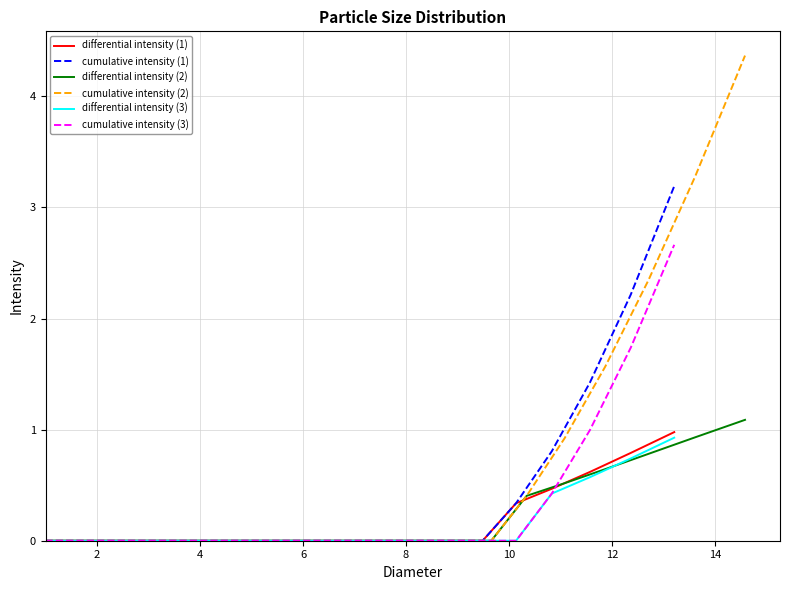

What is the highest value of the cumulative intensity (1) series?

3.2